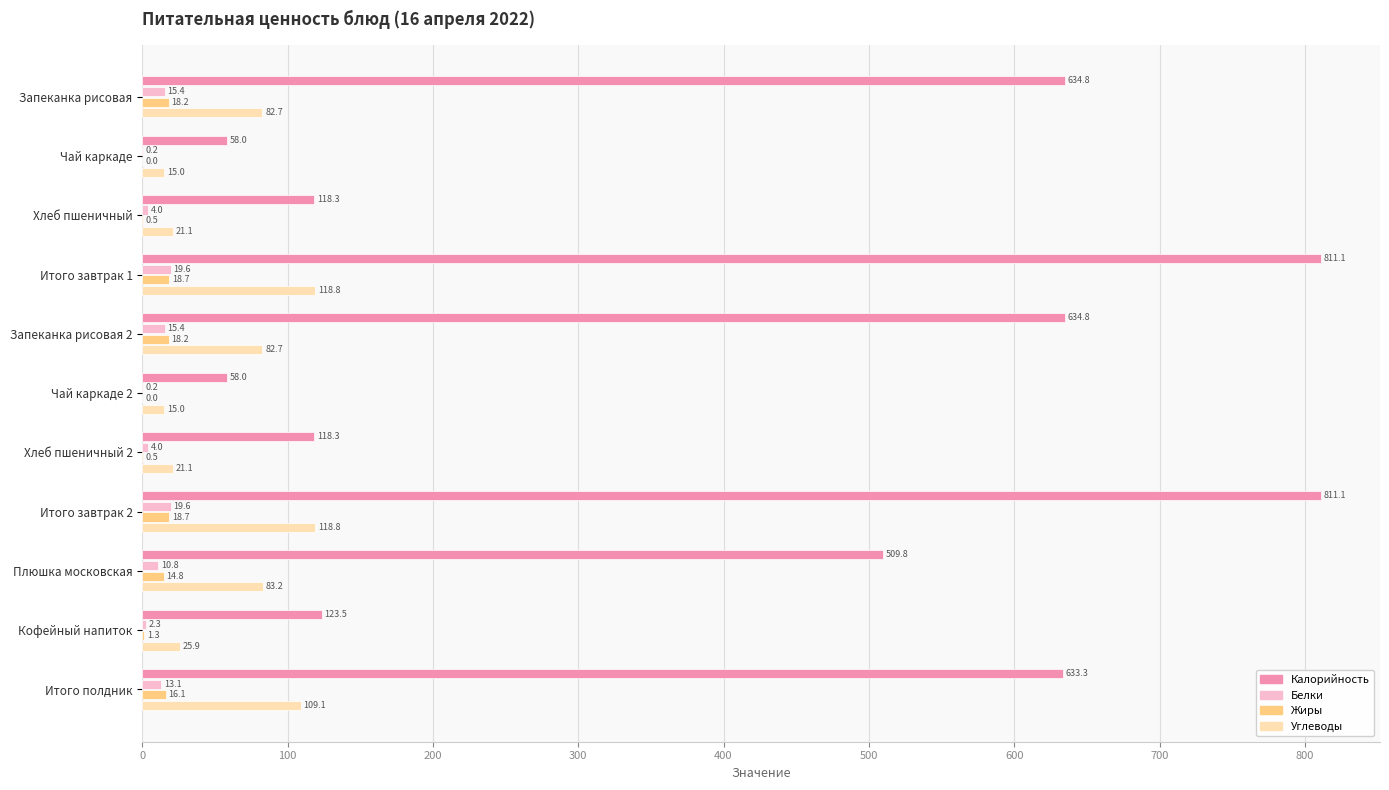

What is the highest value of the Калорийность series?

811.1